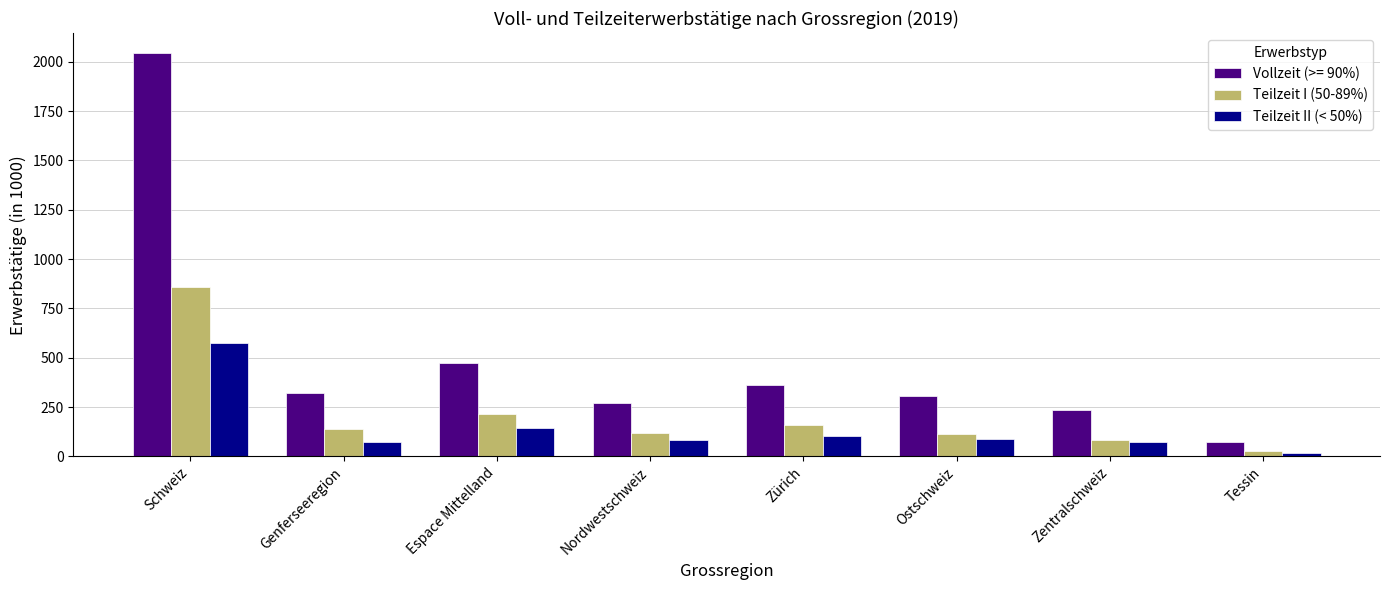

What is the difference between the Teilzeit I (50-89%) values at Ostschweiz and Schweiz?

744.9